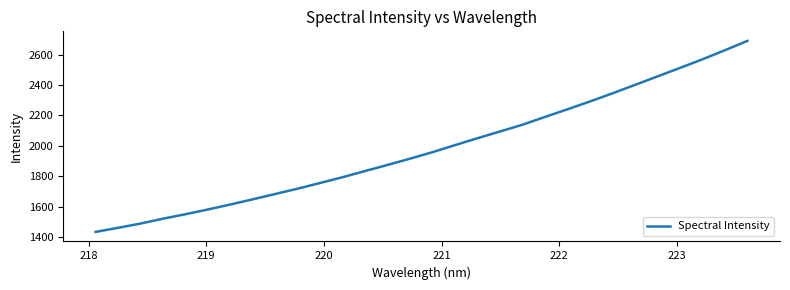

What is the maximum value shown in the chart?

2690.5